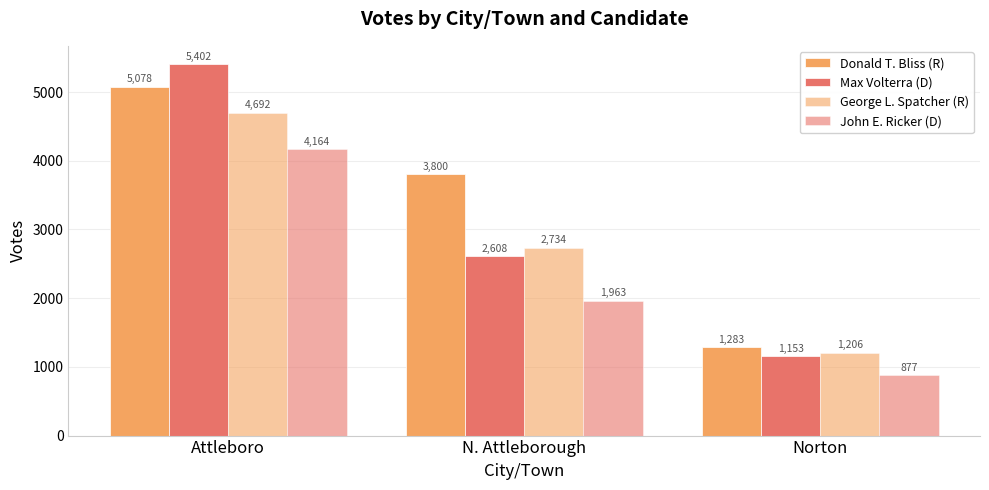

Which label corresponds to the smallest value in the chart?

Norton